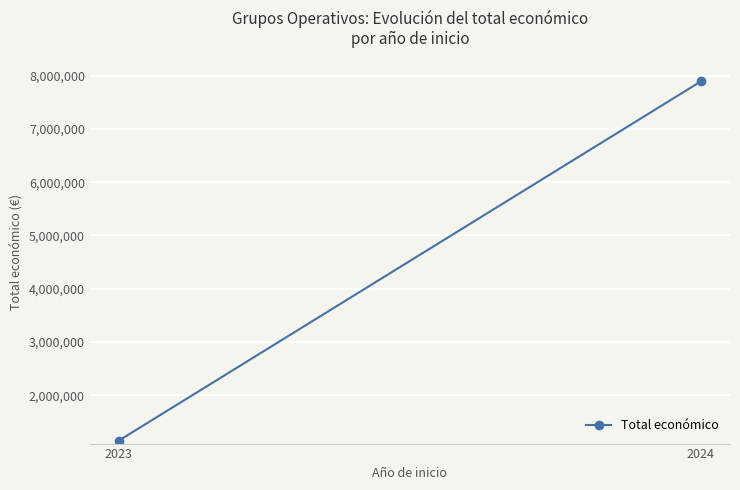

How many values are below 7893374?

1